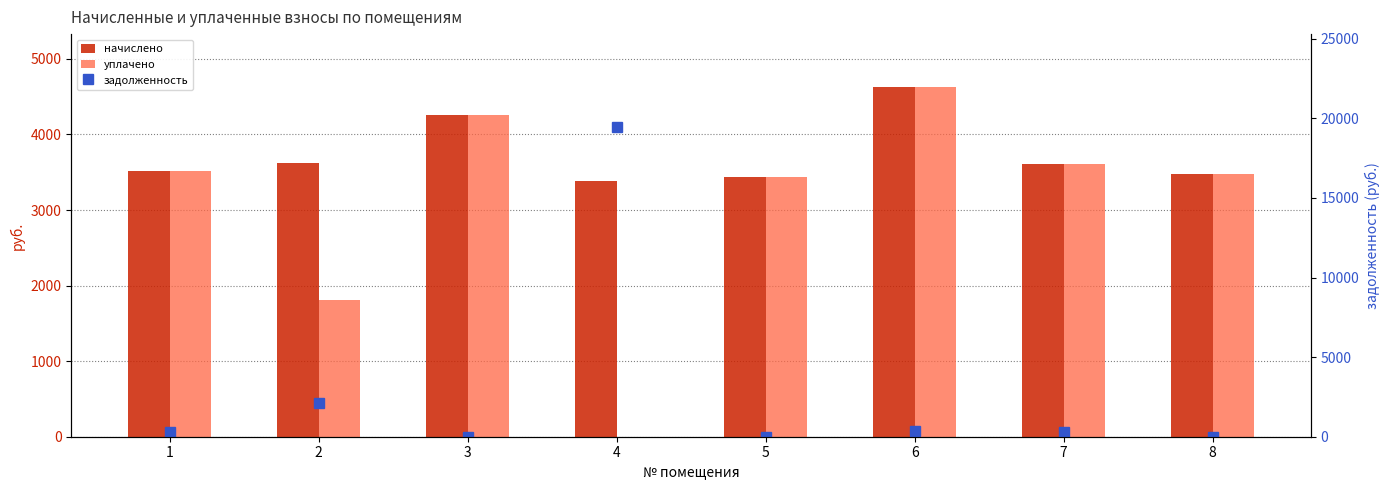

What is the average value of the уплачено series?

3092.7